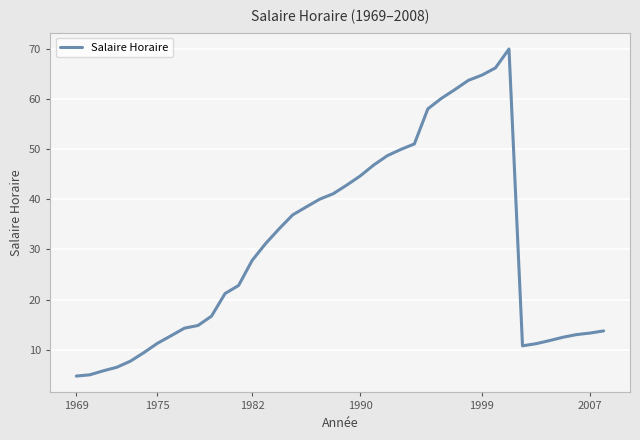

What is the difference between the maximum and minimum values?

65.2